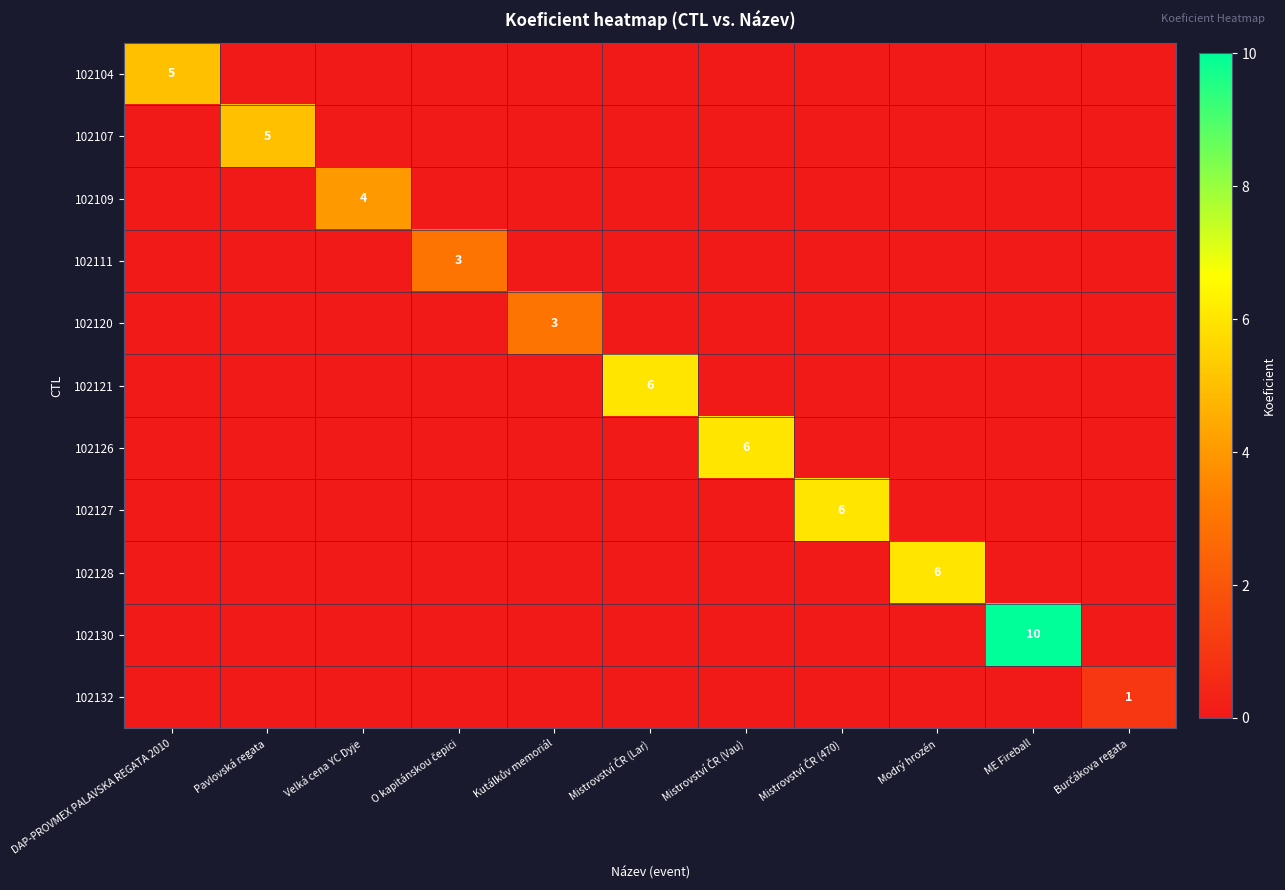

The 102104 series shows 5 at DAP-PROVMEX PALAVSKA REGATA 2010. True or false?

True